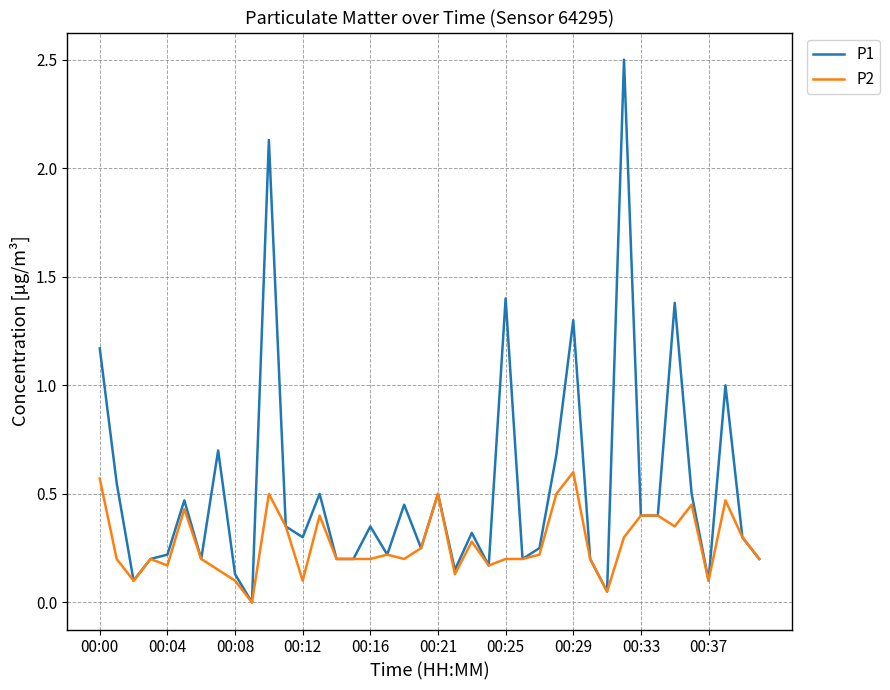

Which series has the largest total across all categories?

P1